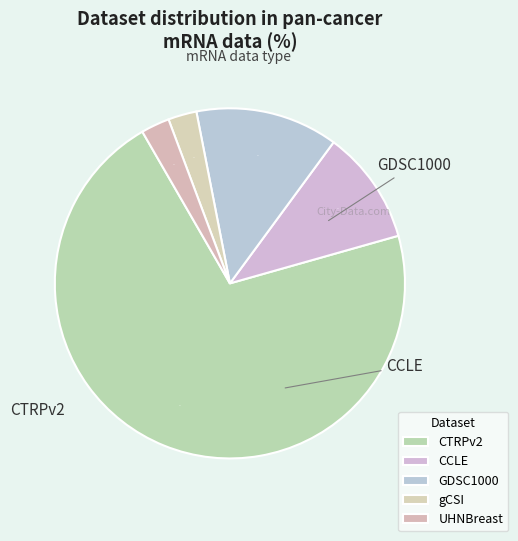

How many slices are in this pie chart?

5